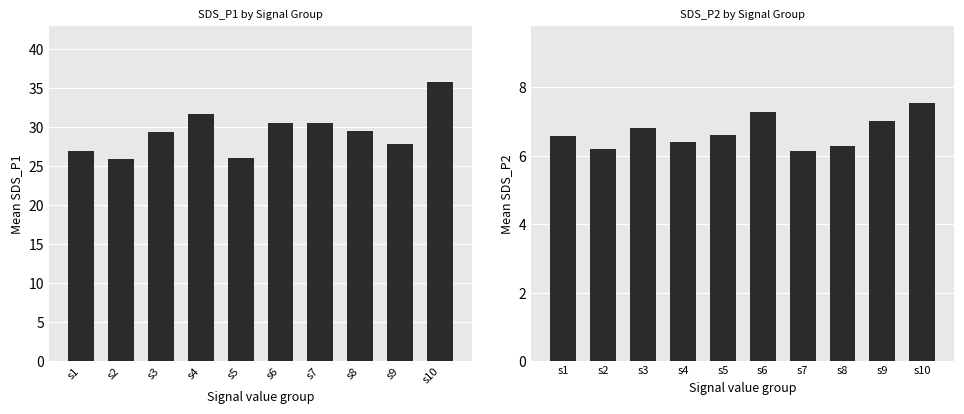

Read the Mean SDS_P1 value at s4.

31.7